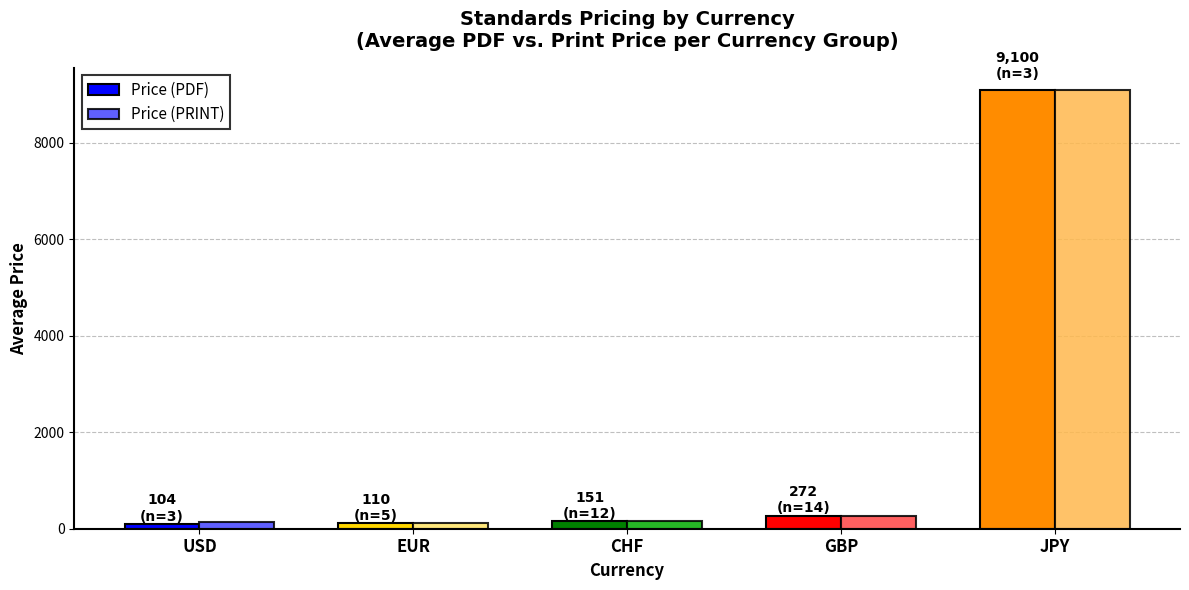

True or false: Price (PRINT) has a value of 151 at CHF.

True